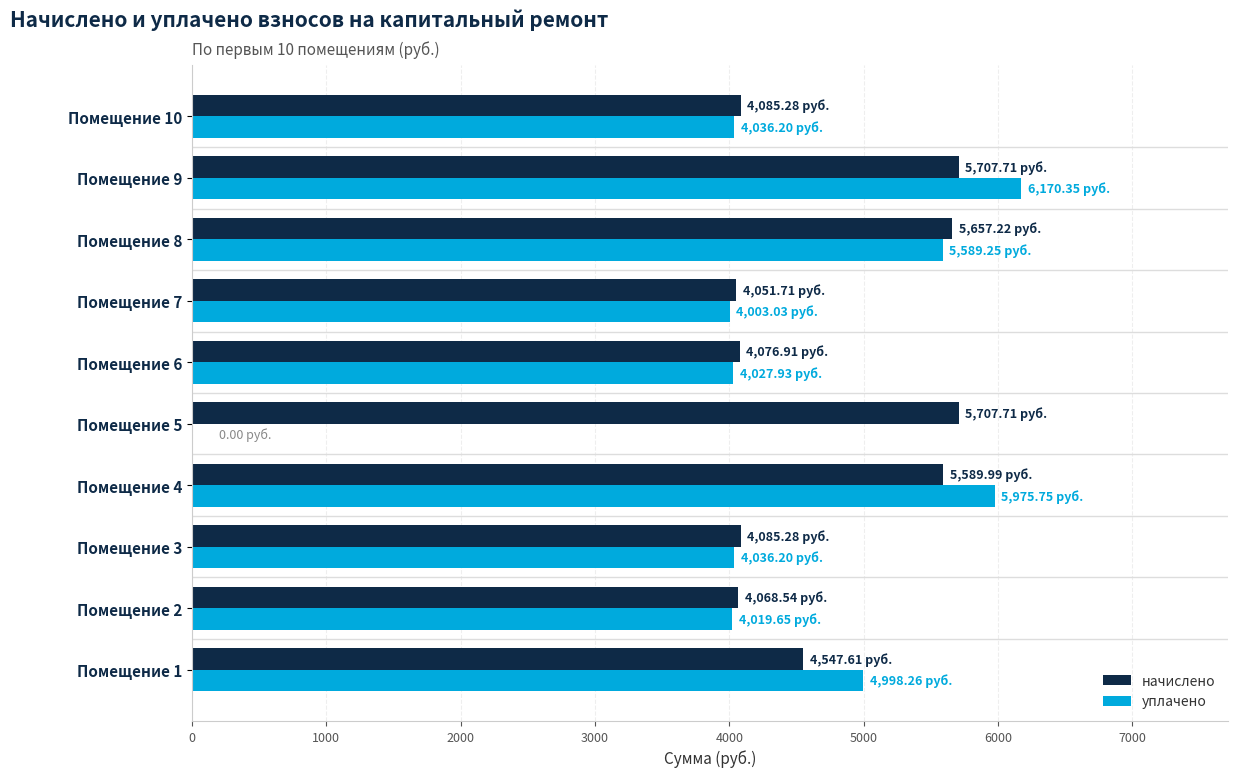

What is the sum of all начислено values?

47578.0